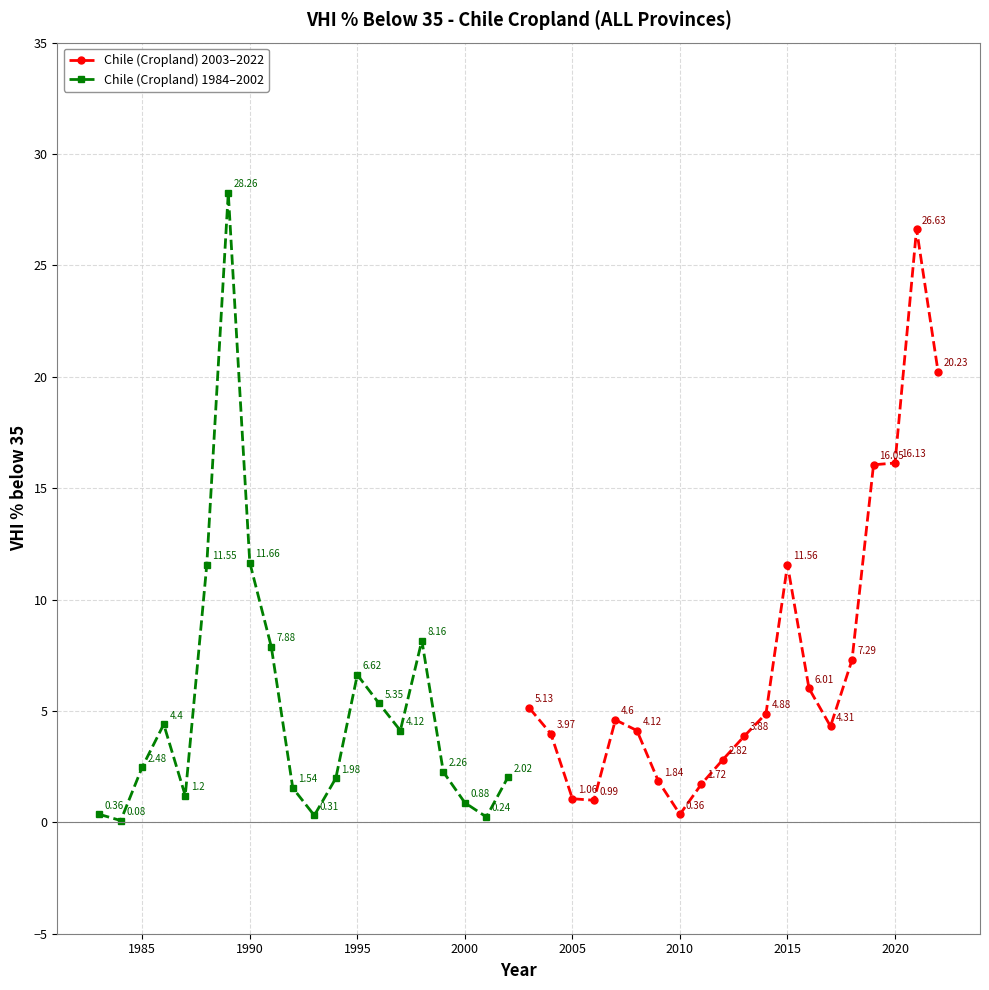

How many lines are shown in the chart?

2